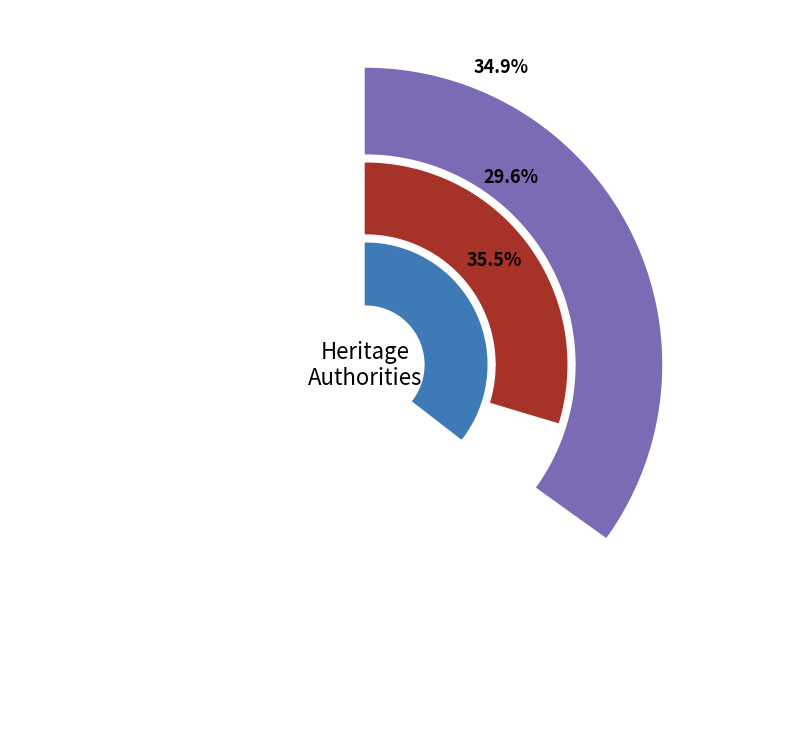

How many segments does this pie chart have?

3